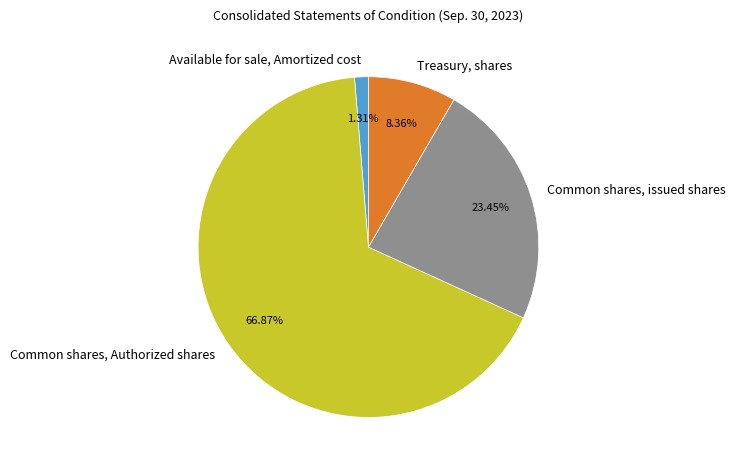

Rank the categories by value from highest to lowest.

Common shares, Authorized shares, Common shares, issued shares, Treasury, shares, Available for sale, Amortized cost